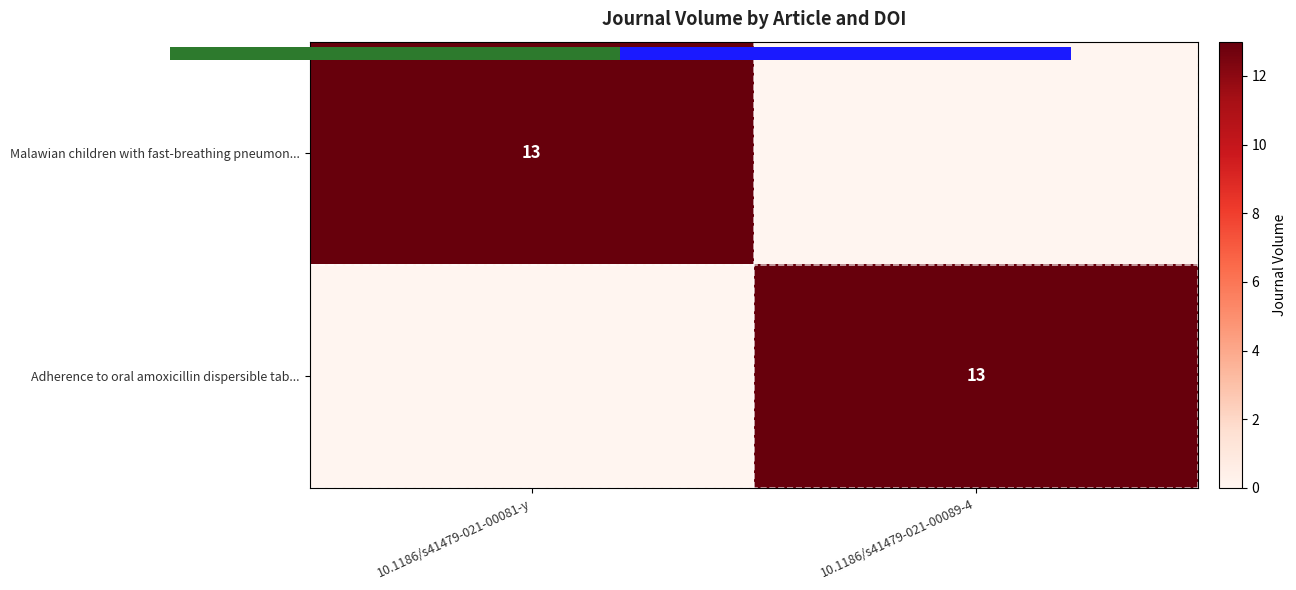

Rank the categories by Malawian children with fast-breathing pneumon... value from highest to lowest.

10.1186/s41479-021-00081-y, 10.1186/s41479-021-00089-4